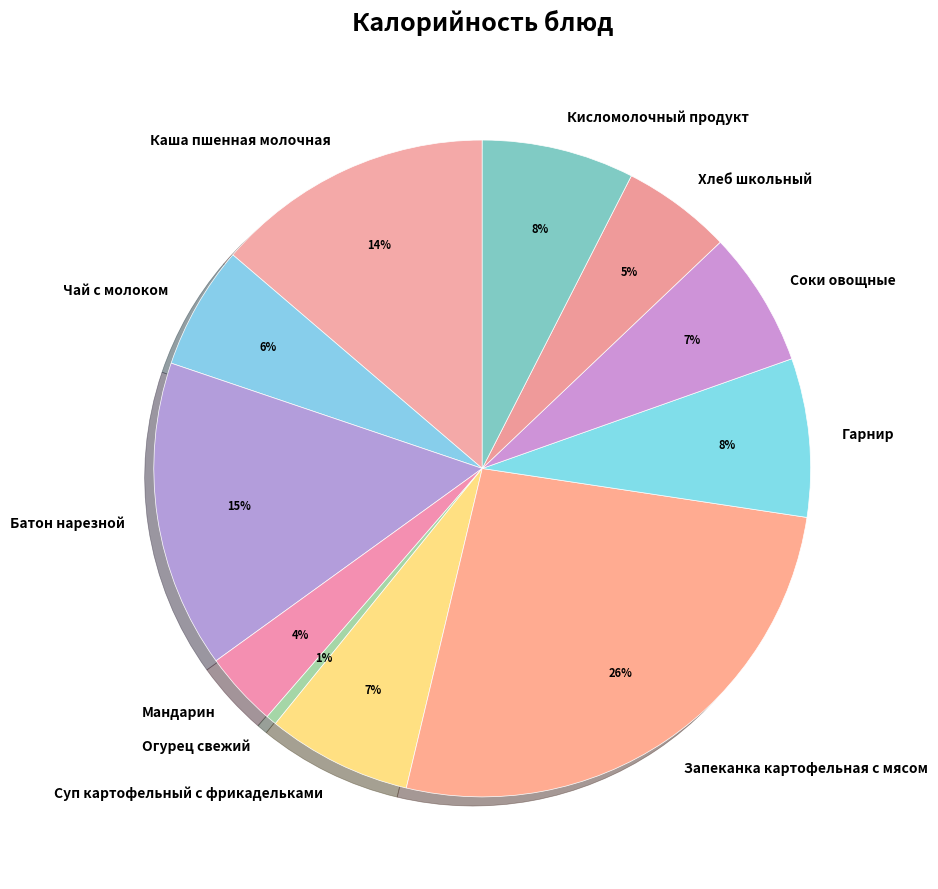

Do Мандарин and Хлеб школьный together represent more than half of the pie?

No